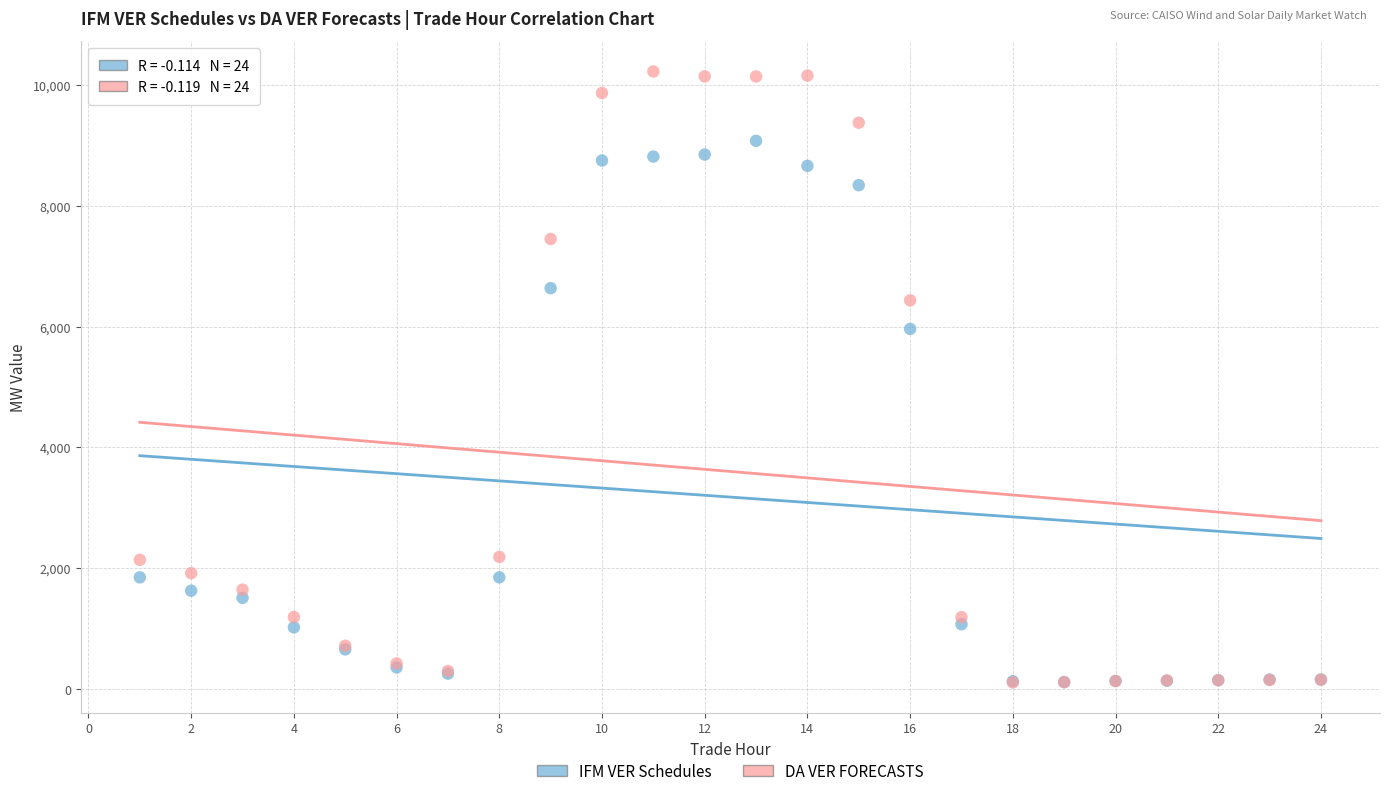

In the IFM VER Schedules series, what Y value is closest to 4594?

5960.1